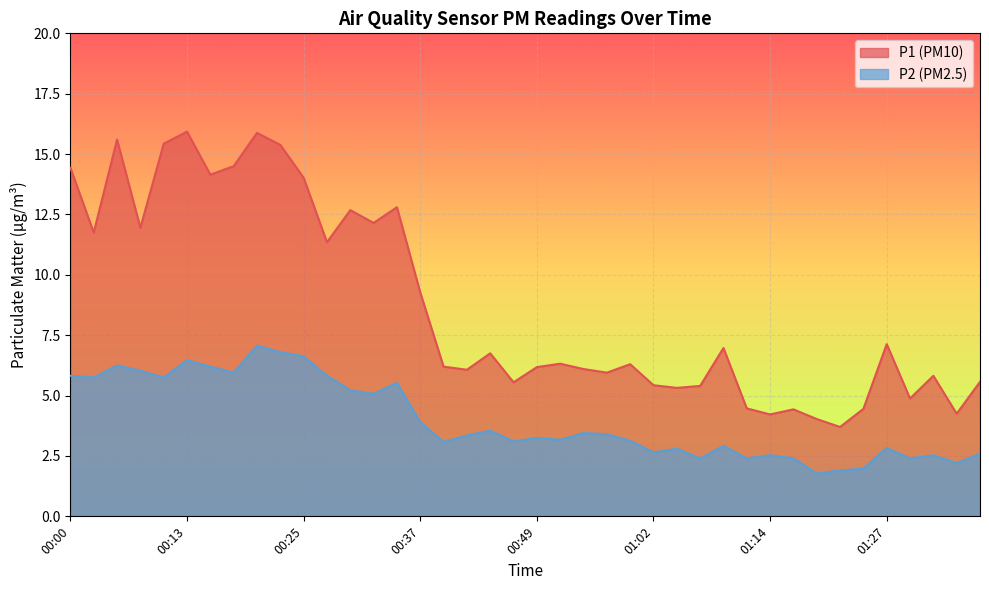

How many interior local peaks does the P1 series have?

12